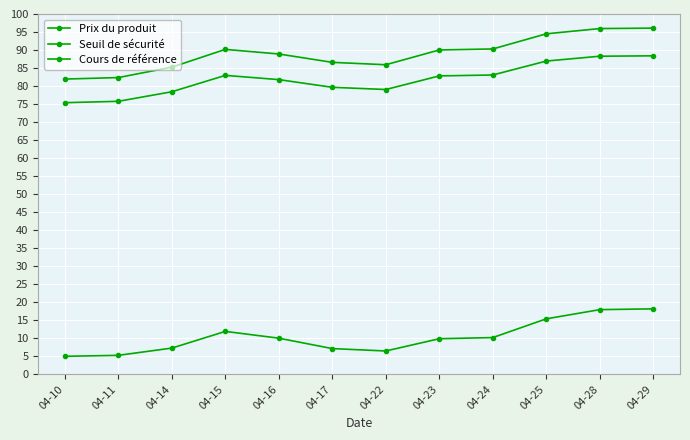

Which category has the highest value across all series?

04-29